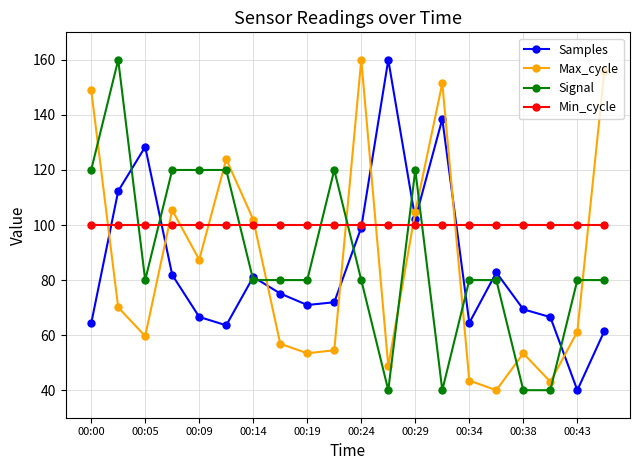

In Max_cycle, how many points are higher than both neighbors (excluding endpoints)?

5